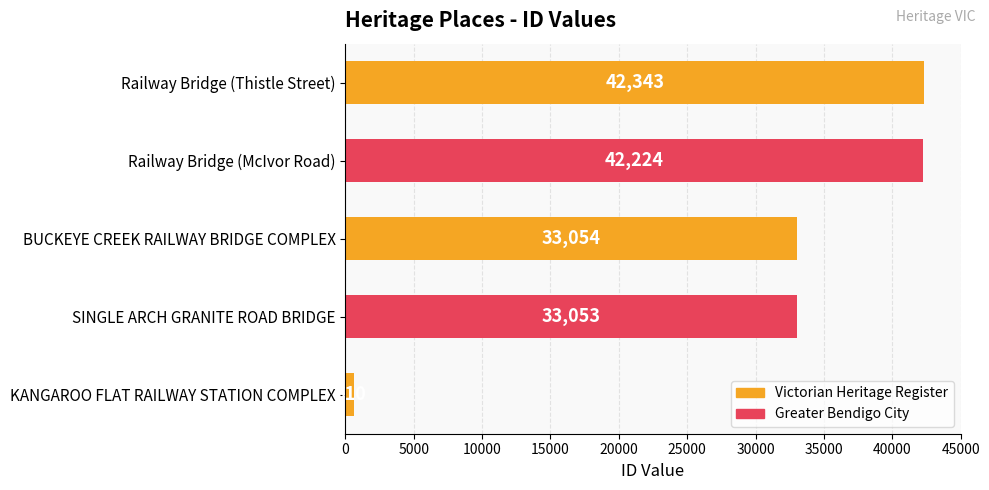

What is the average value?

30257